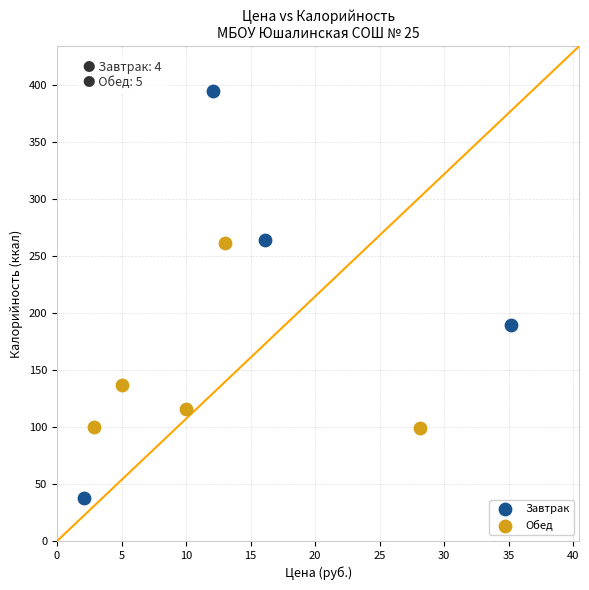

Which series has the largest Y range (max minus min)?

Завтрак